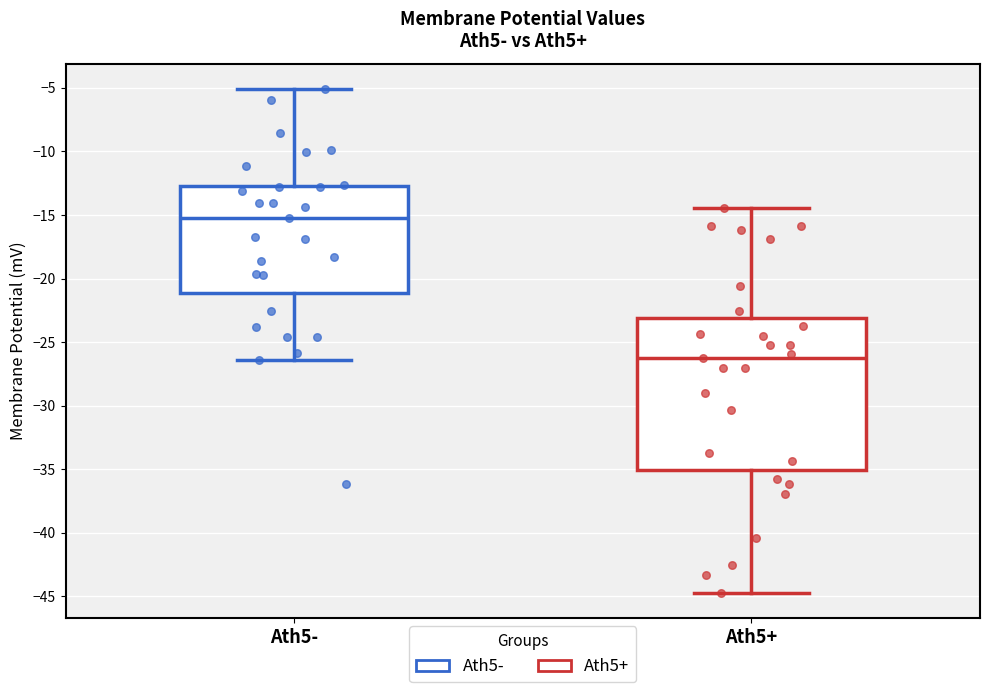

Which box is the tallest, from its lower edge to its upper edge?

Ath5+